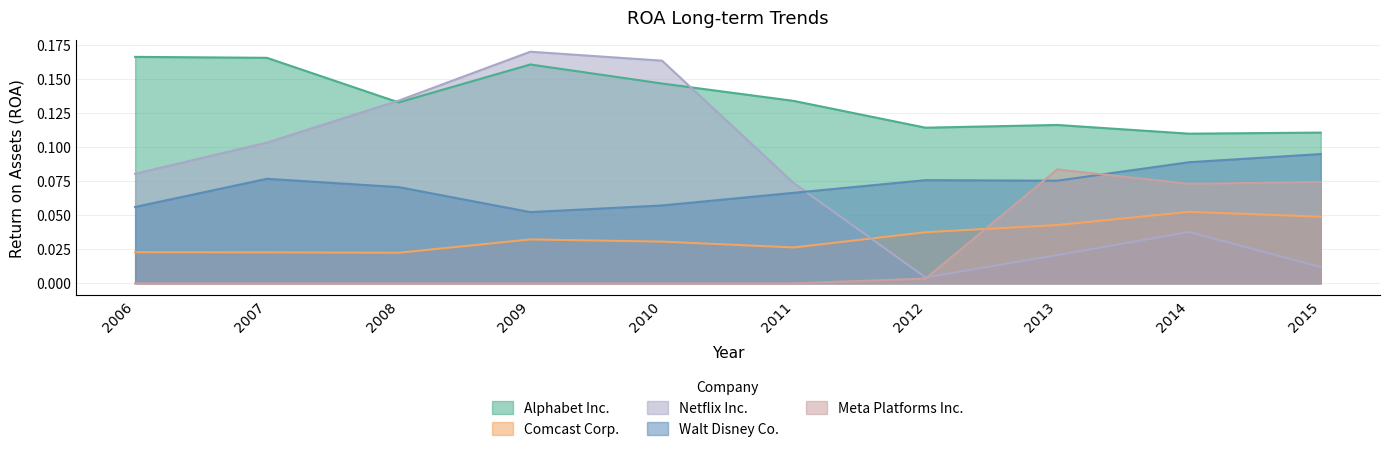

True or false: Meta Platforms Inc. and Alphabet Inc. cross at least once.

False